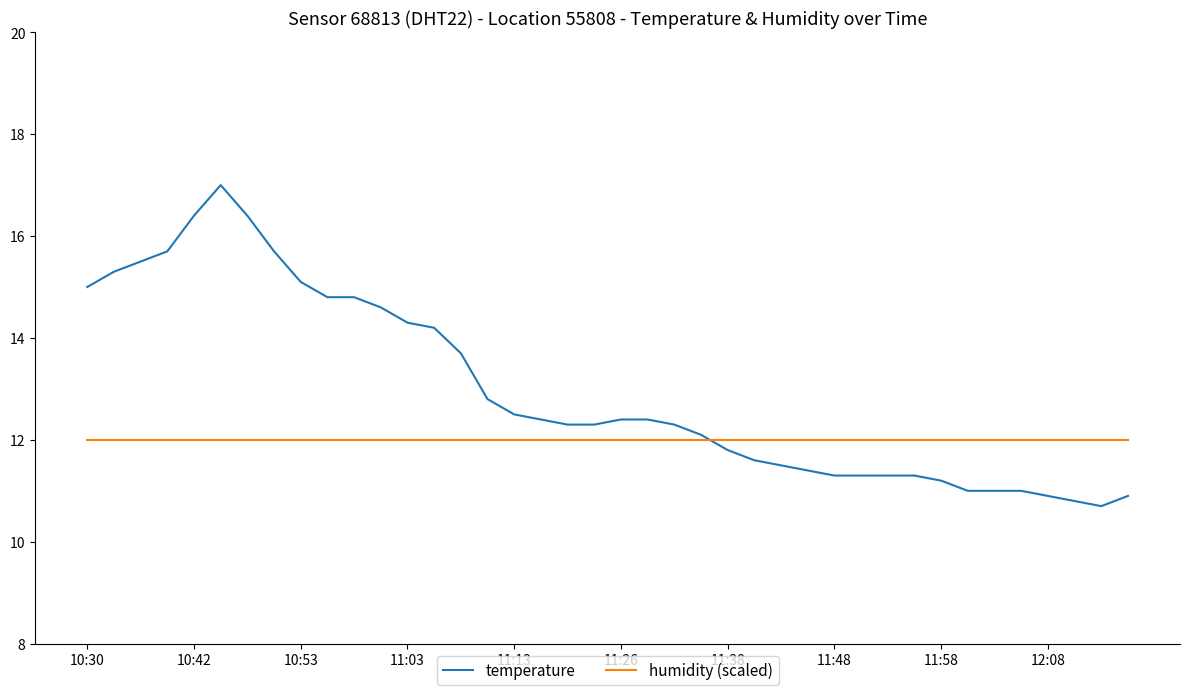

What is the lowest value of the humidity (scaled) series?

12.0